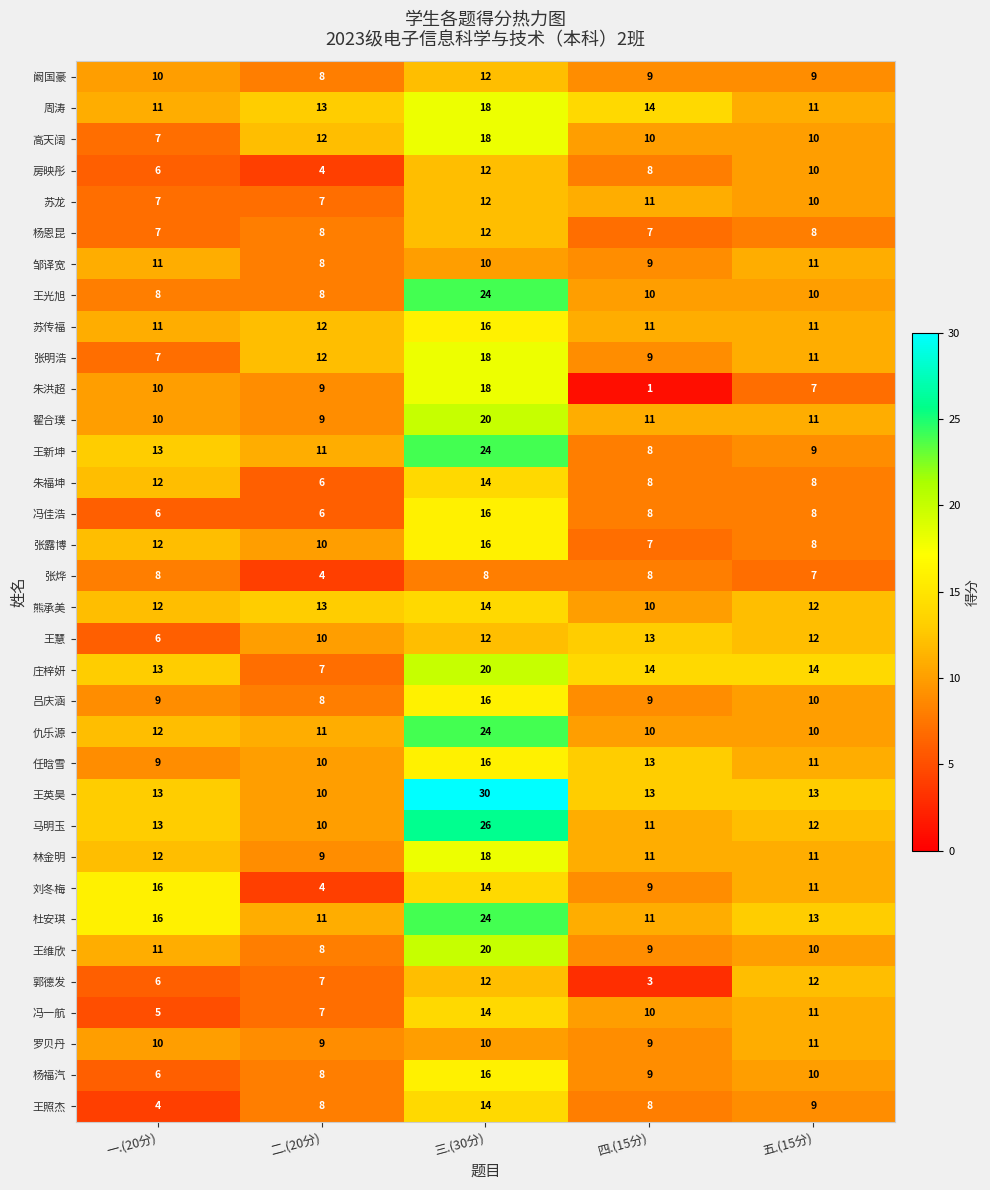

What is the difference between the maximum and minimum values in the 周涛 series?

7